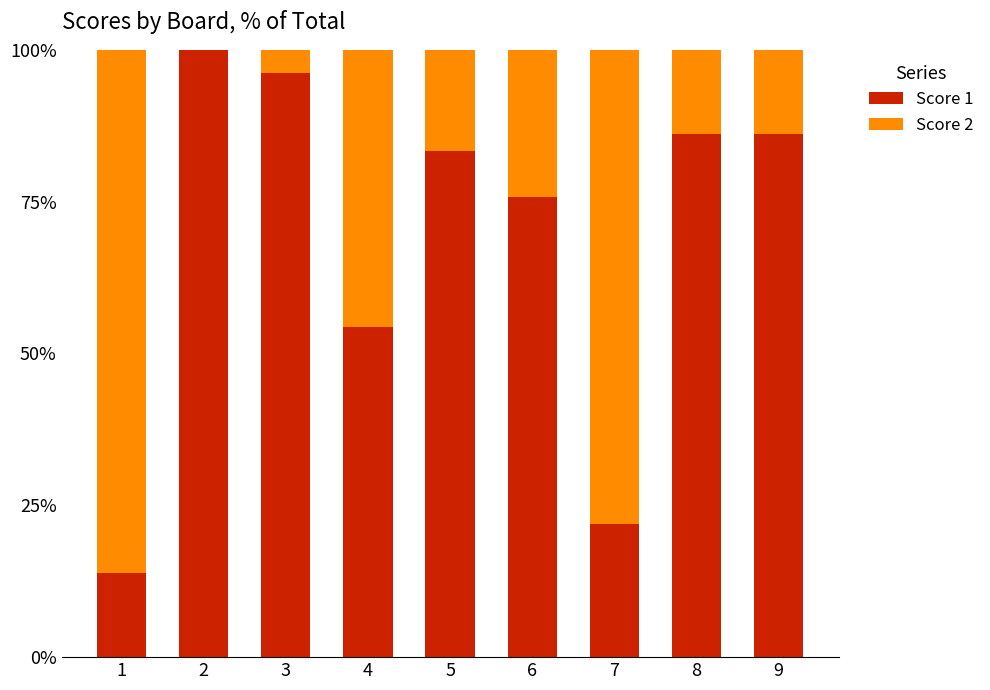

What is the sum of all Score 1 values?

617.7